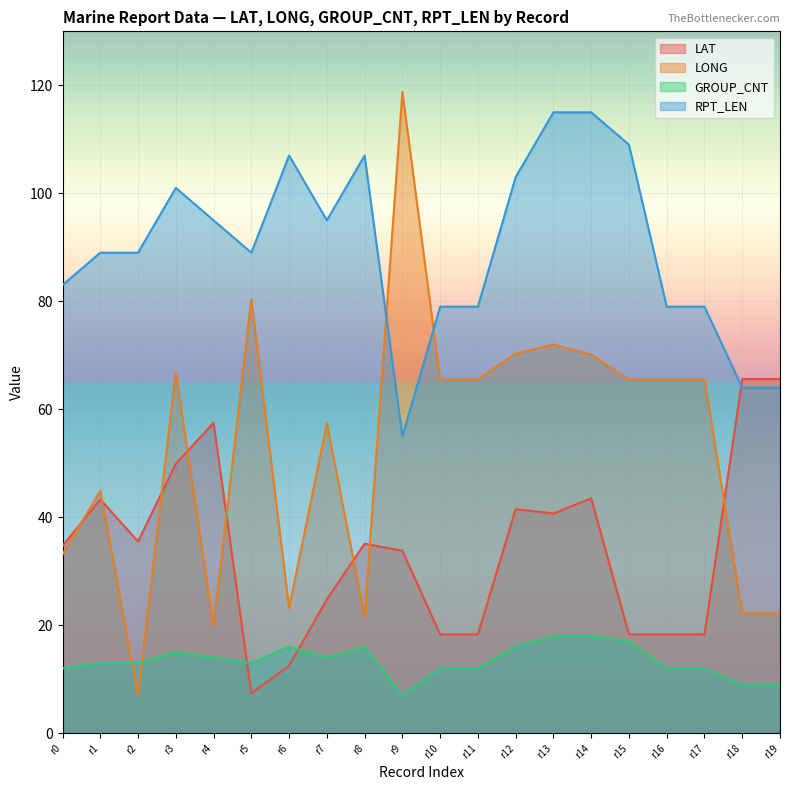

What is the difference between the maximum and minimum values in the LAT series?

58.2